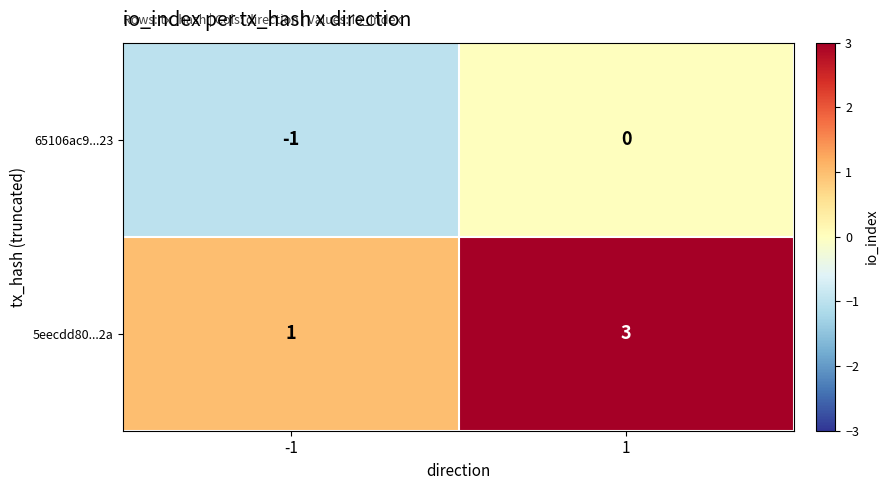

Rank the series by their maximum value, from lowest to highest.

65106ac9...23, 5eecdd80...2a